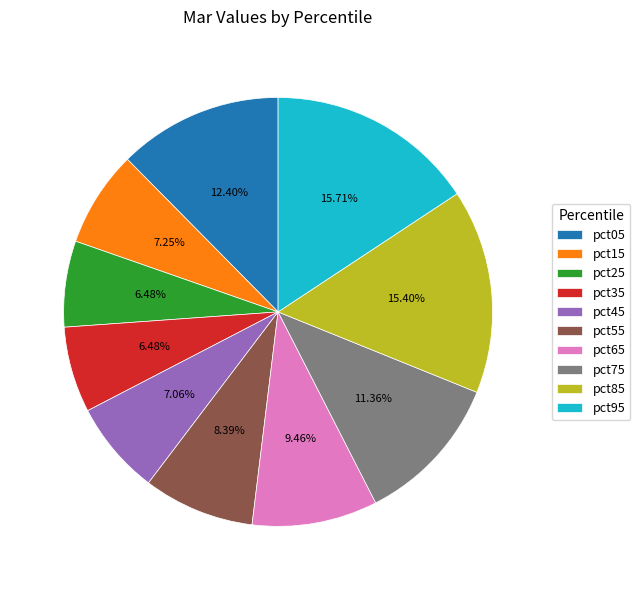

Between pct35 and pct05, which is larger?

pct05